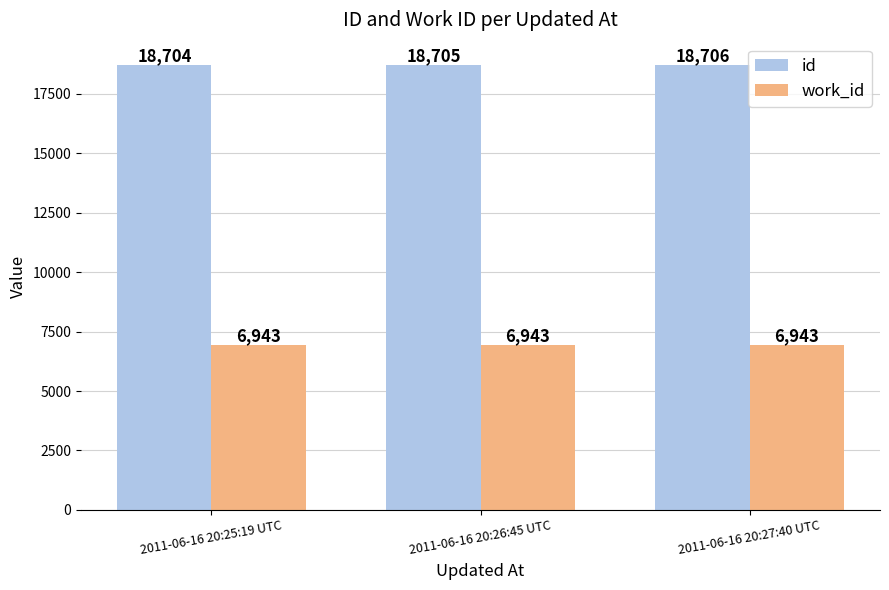

What is the smallest value displayed?

6943